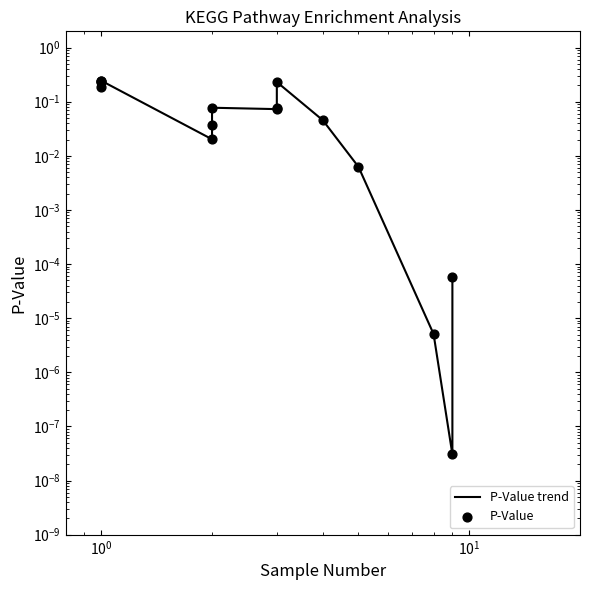

Which series has the largest Y range (max minus min)?

P-Value trend